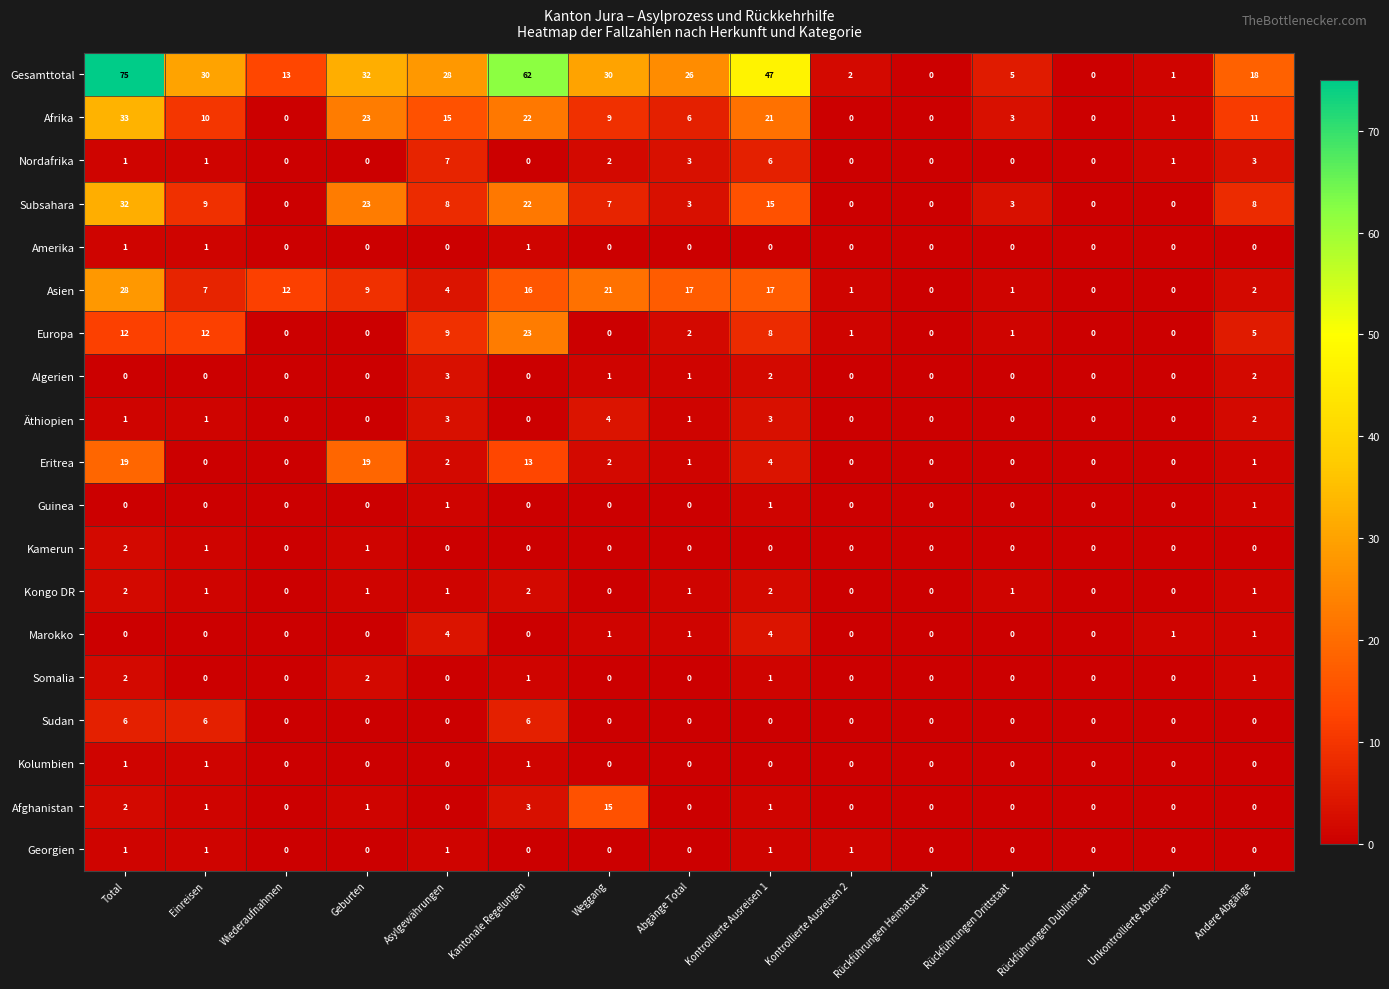

The value of Kongo DR at Geburten is 1. True or false?

True